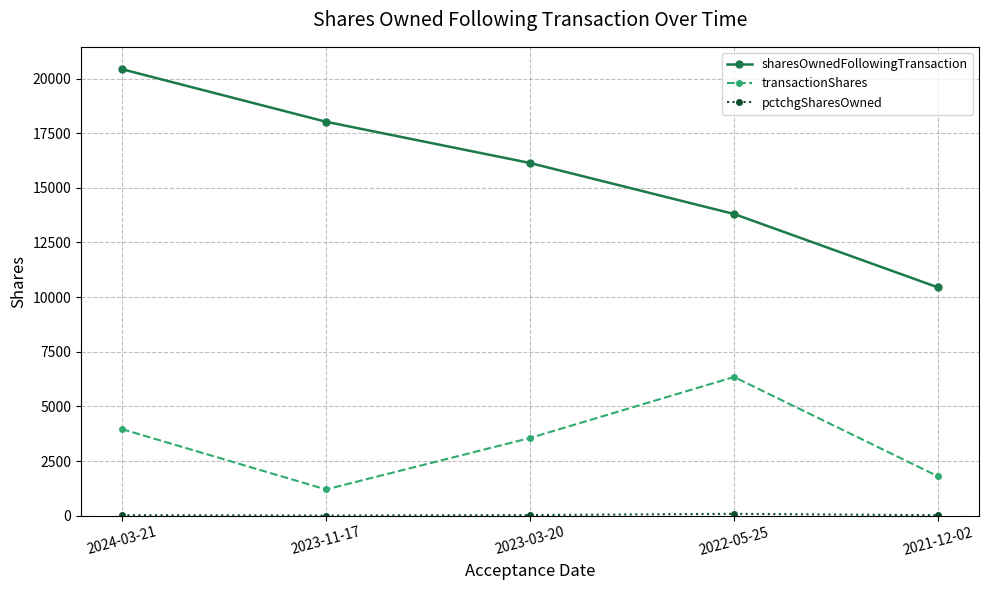

Does the chart have visible grid lines?

Yes